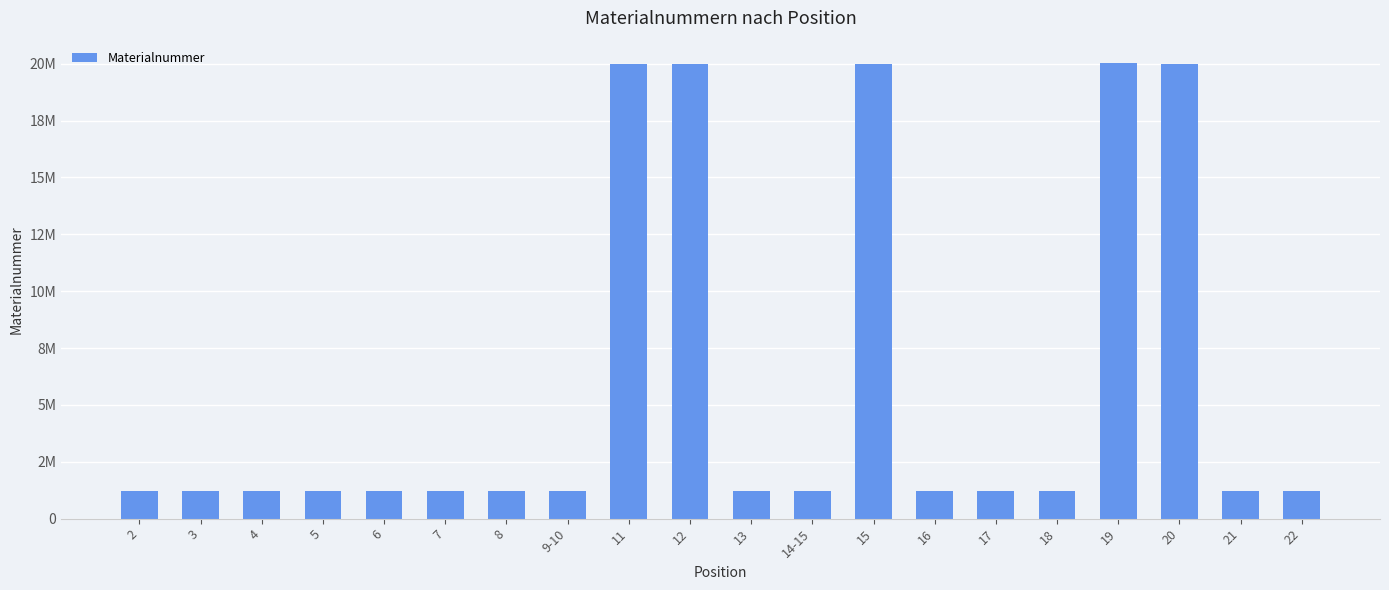

List the labels in order of value, smallest first.

14-15, 2, 3, 5, 6, 22, 4, 7, 8, 9-10, 13, 21, 16, 17, 18, 15, 20, 11, 12, 19